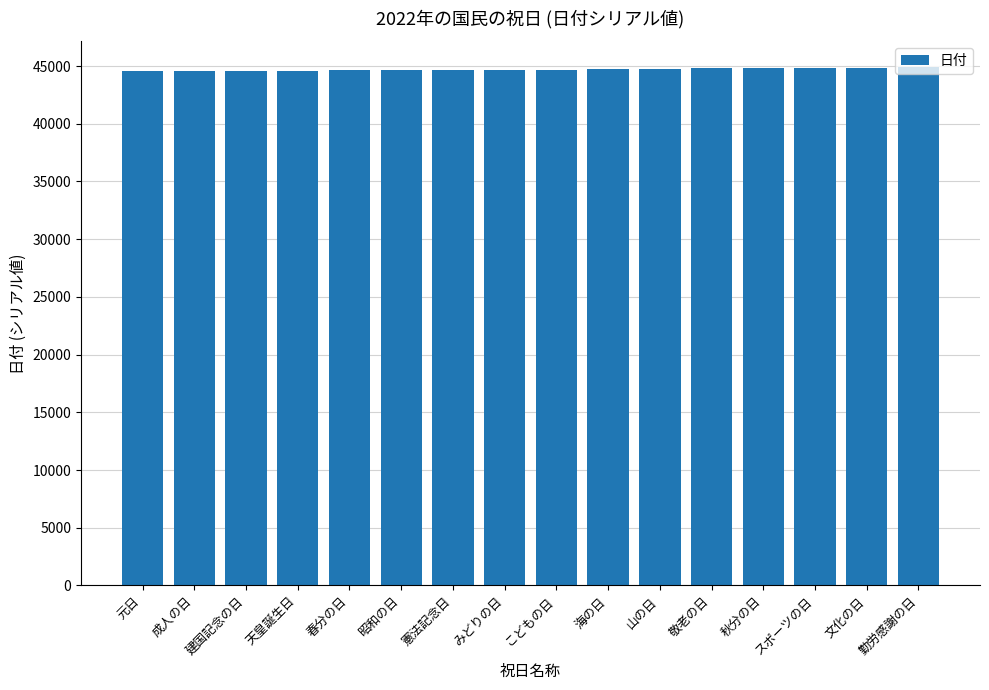

How many distinct data groups are displayed?

1